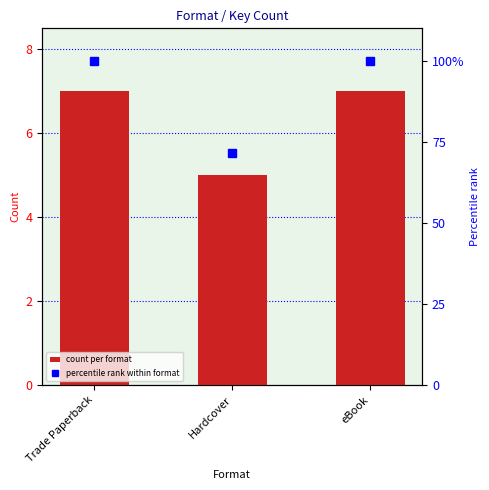

Reading left to right, extract all data points from this chart.

count per format: Trade Paperback=7.0	Hardcover=5.0	eBook=7.0
percentile rank within format: Trade Paperback=100.0	Hardcover=71.4	eBook=100.0